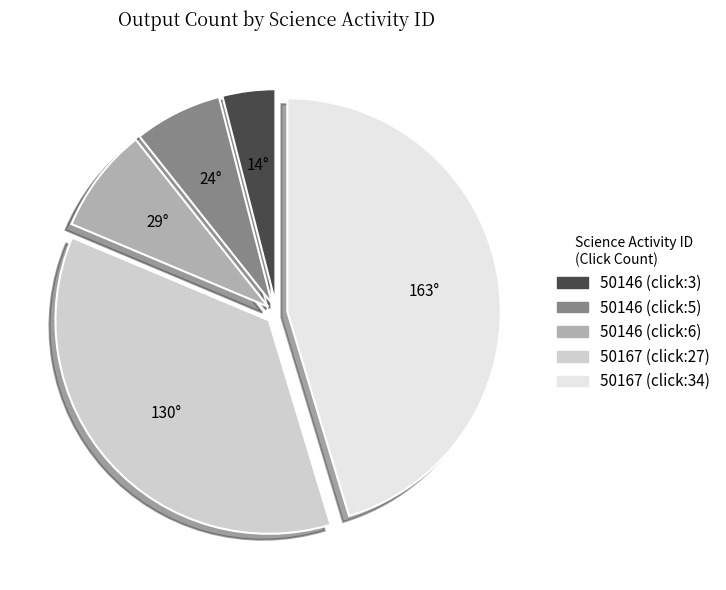

Is there any slice that represents more than half of the pie?

No